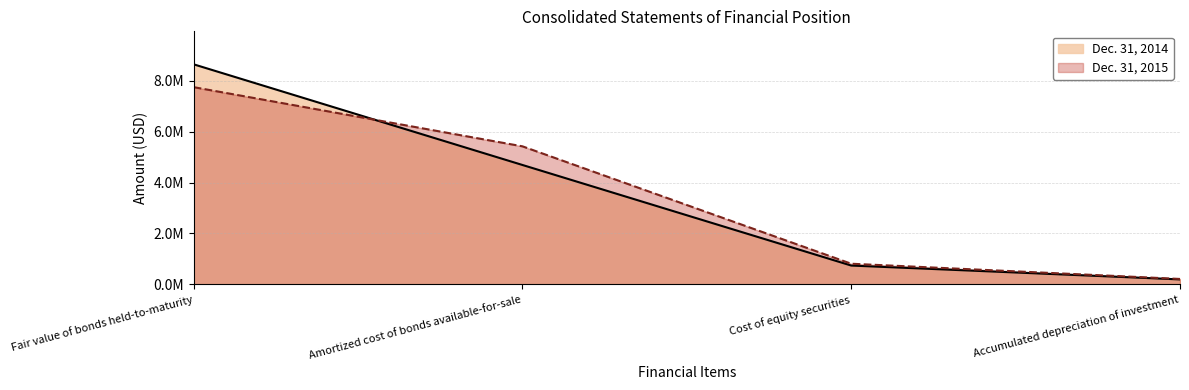

At which category is the sum across all series the highest?

Fair value of bonds held-to-maturity